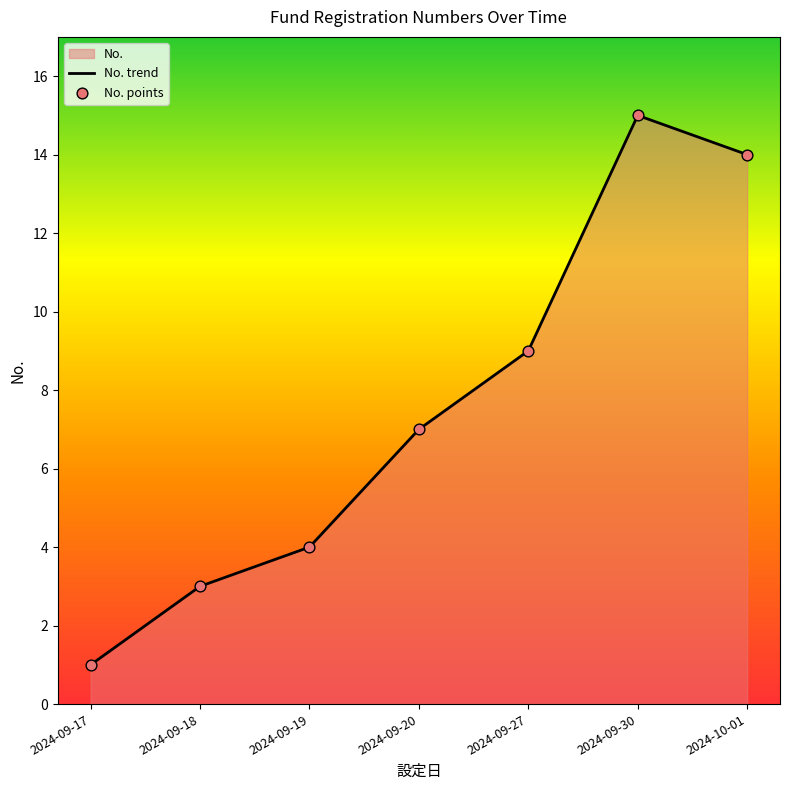

Is it true that the value at 2024-09-27 is 9?

True